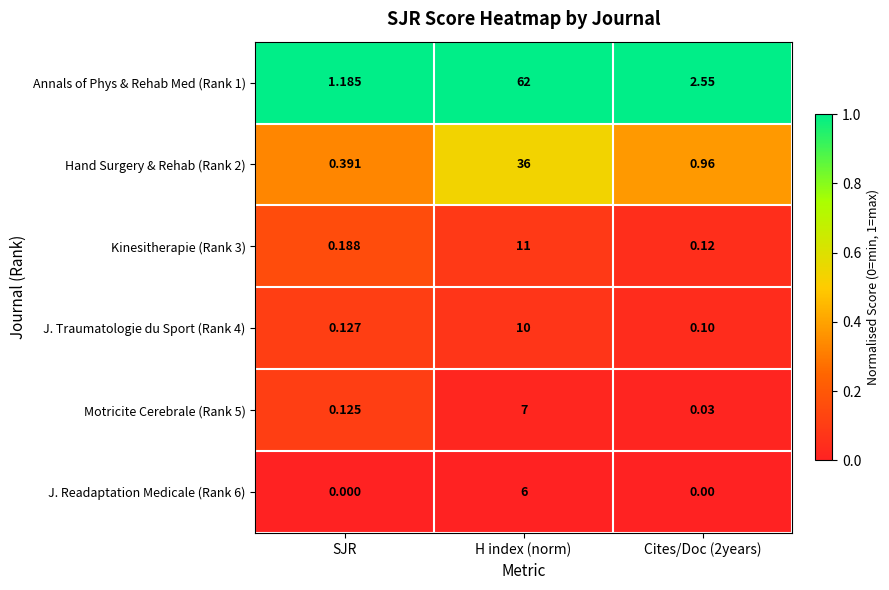

Is the value of Hand Surgery & Rehab (Rank 2) at SJR greater than the value of J. Traumatologie du Sport (Rank 4) at Cites/Doc (2years)?

Yes